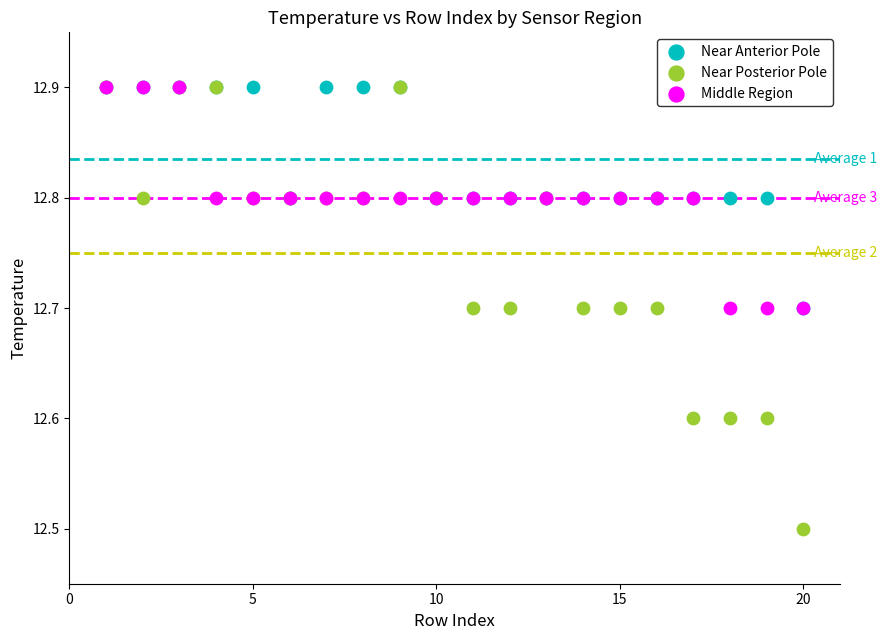

What are all the series names shown in the legend?

Near Anterior Pole, Near Posterior Pole, Middle Region